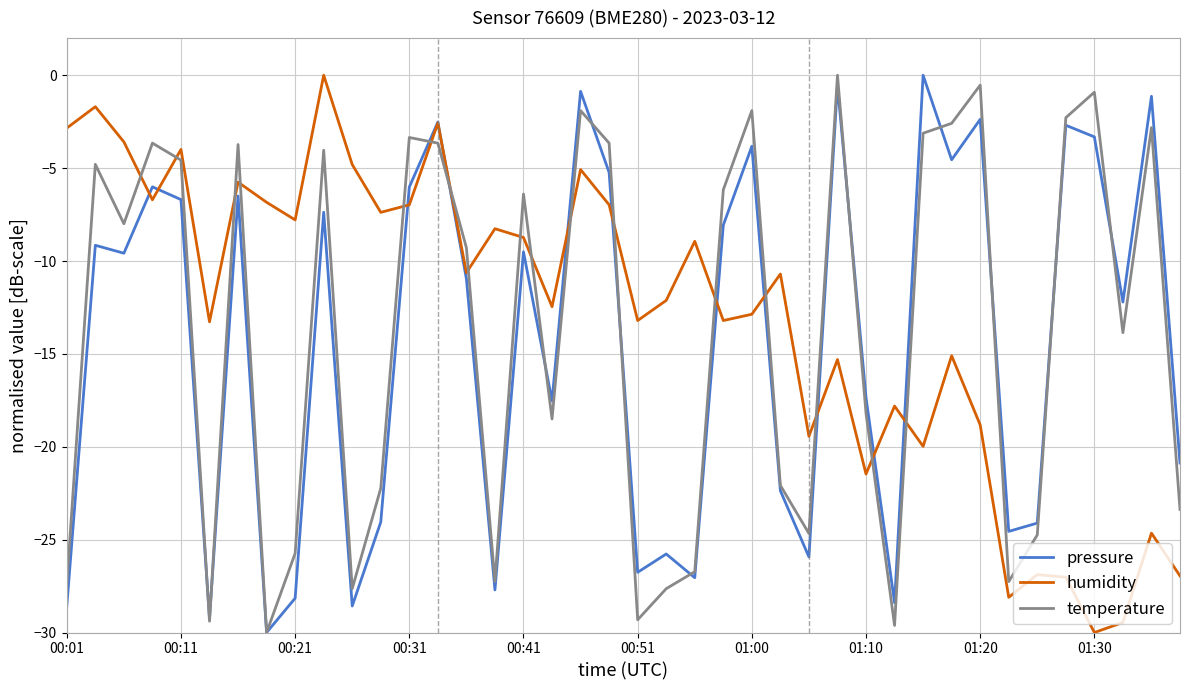

True or false: temperature and humidity intersect in this chart.

True